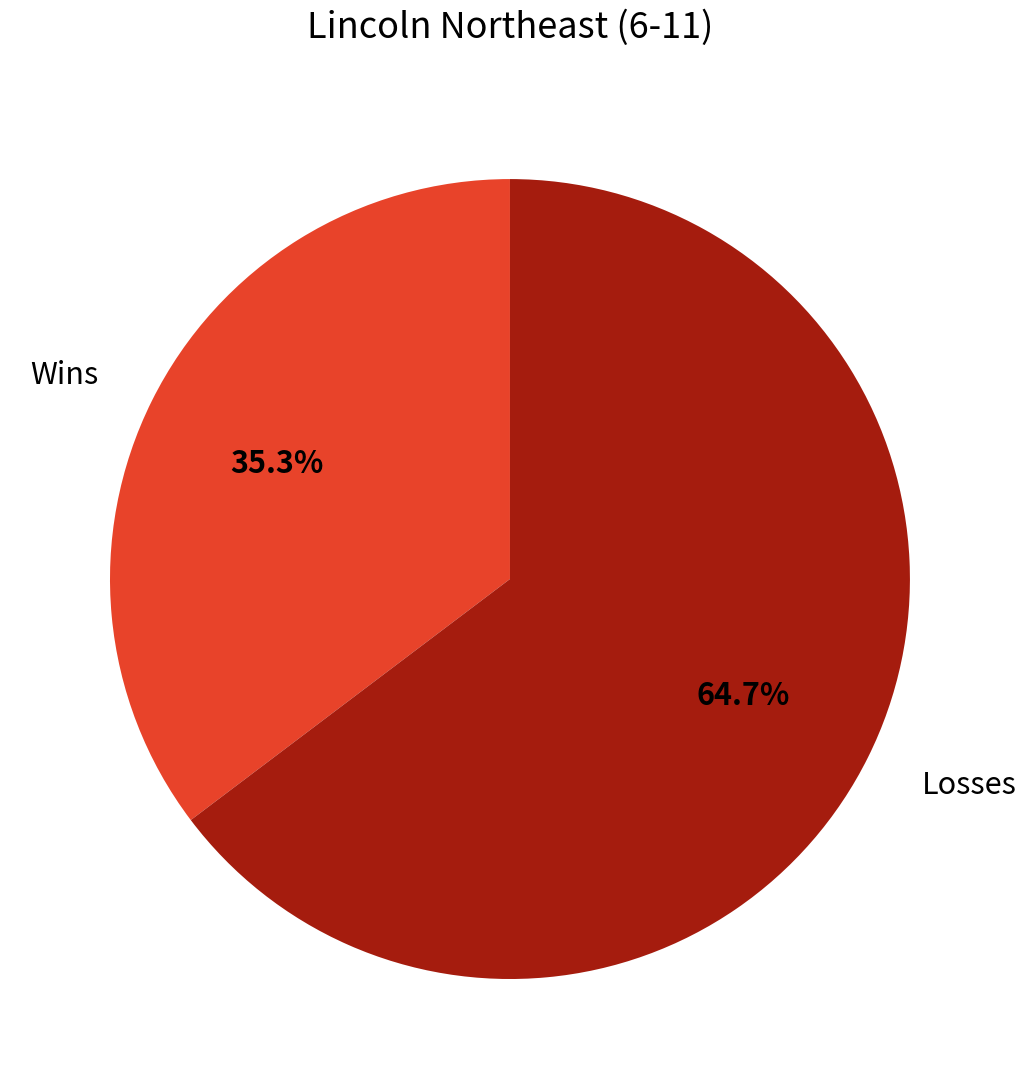

Does any single category account for the majority?

Yes